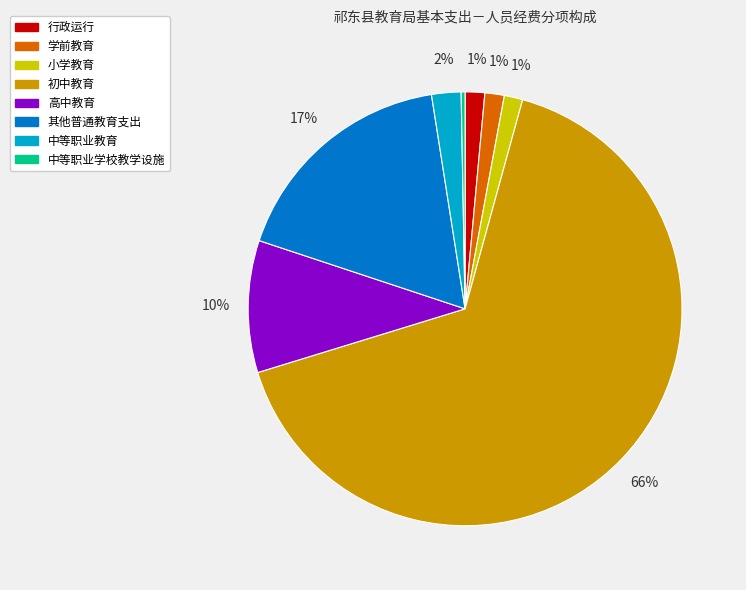

Between 初中教育 and 小学教育, which is larger?

初中教育